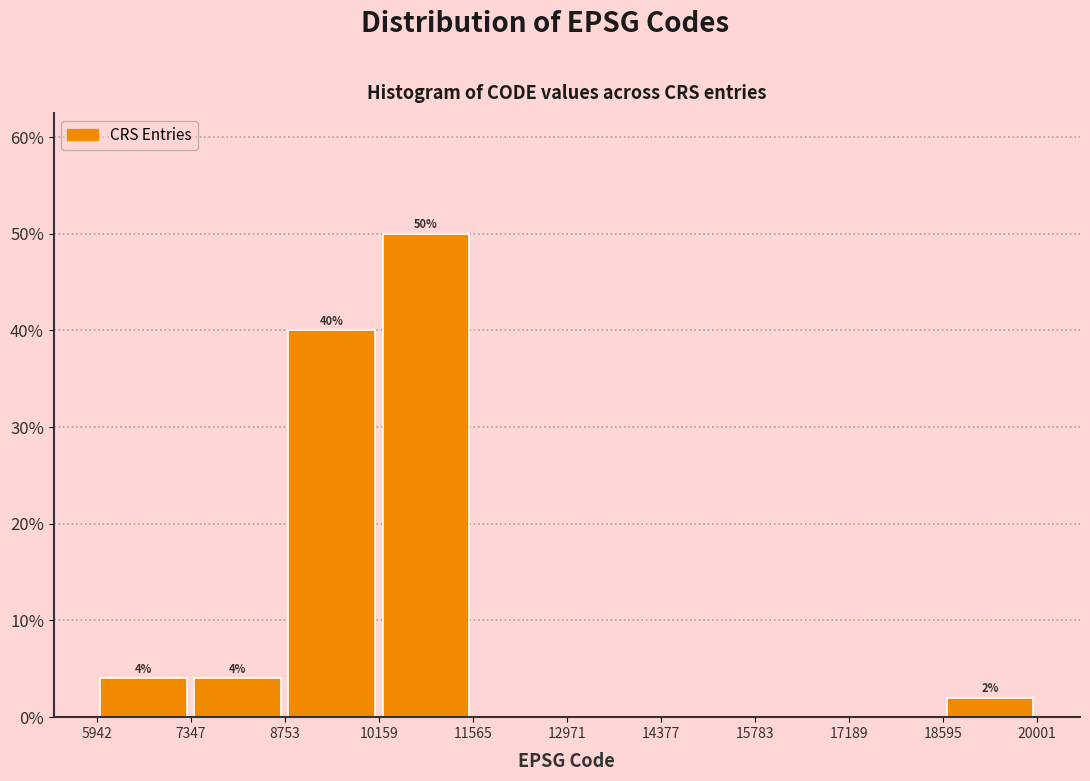

Which range on the x-axis has the tallest bar?

10159 to 11565